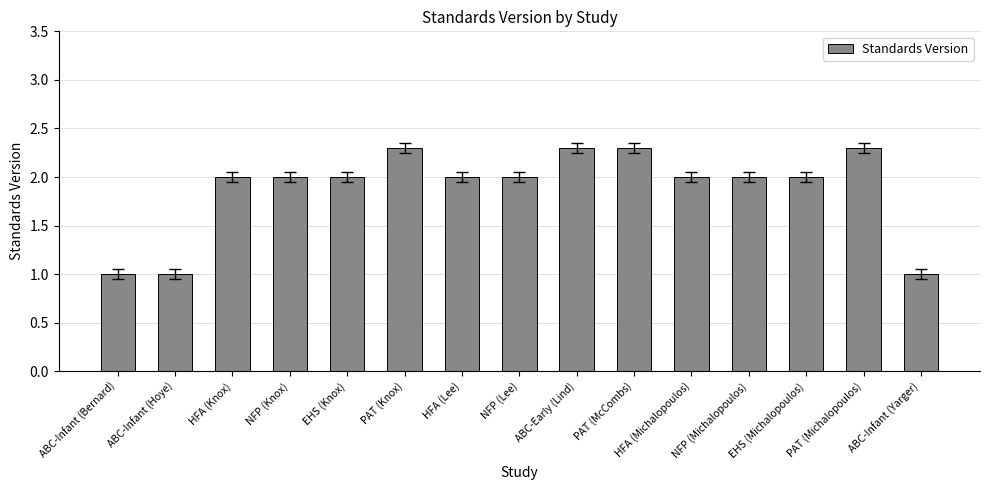

What is the difference between the maximum and minimum values?

1.3